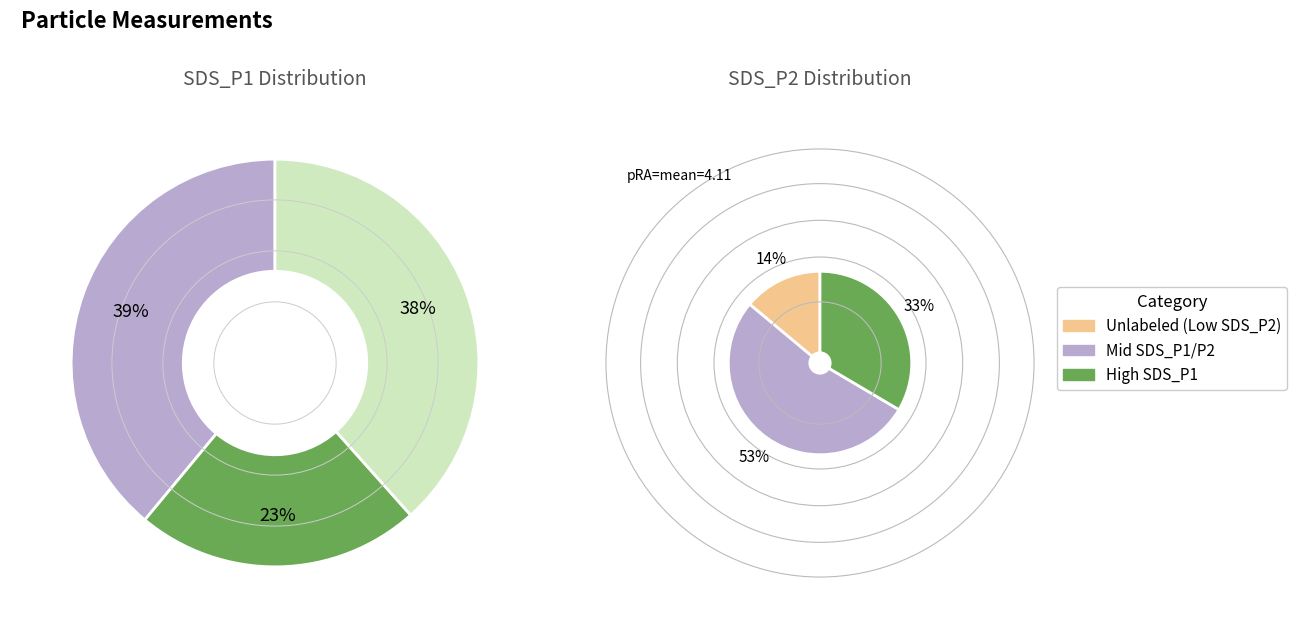

Count the number of slices in the pie.

3